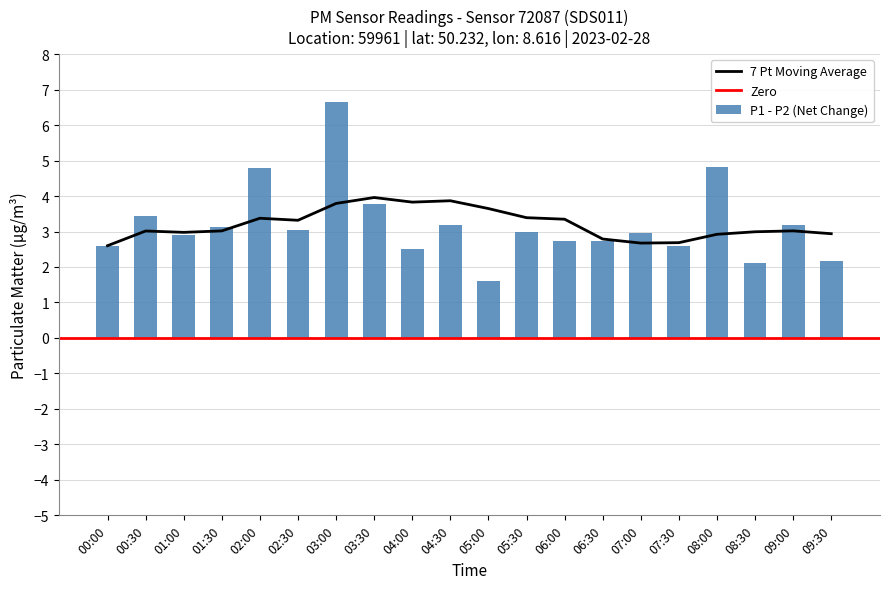

Where is the data nearest to the value 4?

03:30